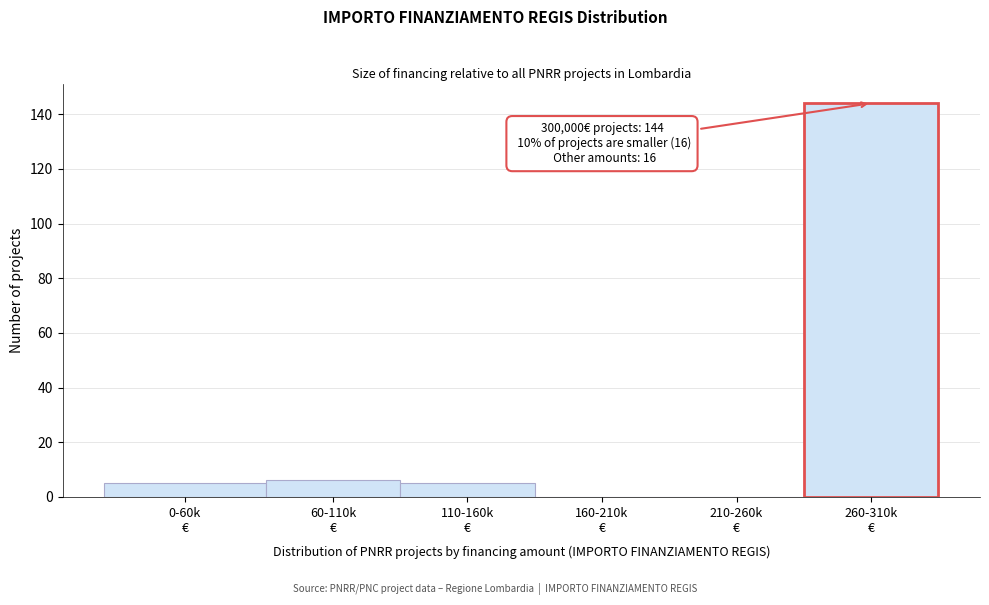

What is the maximum value shown in the chart?

144